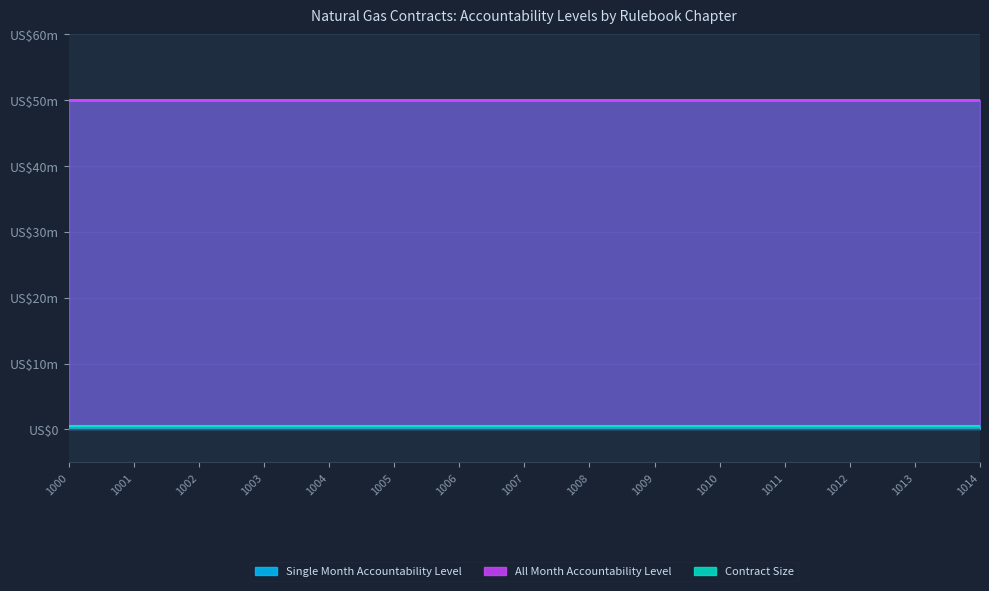

True or false: All Month Accountability Level and Single Month Accountability Level intersect in this chart.

False